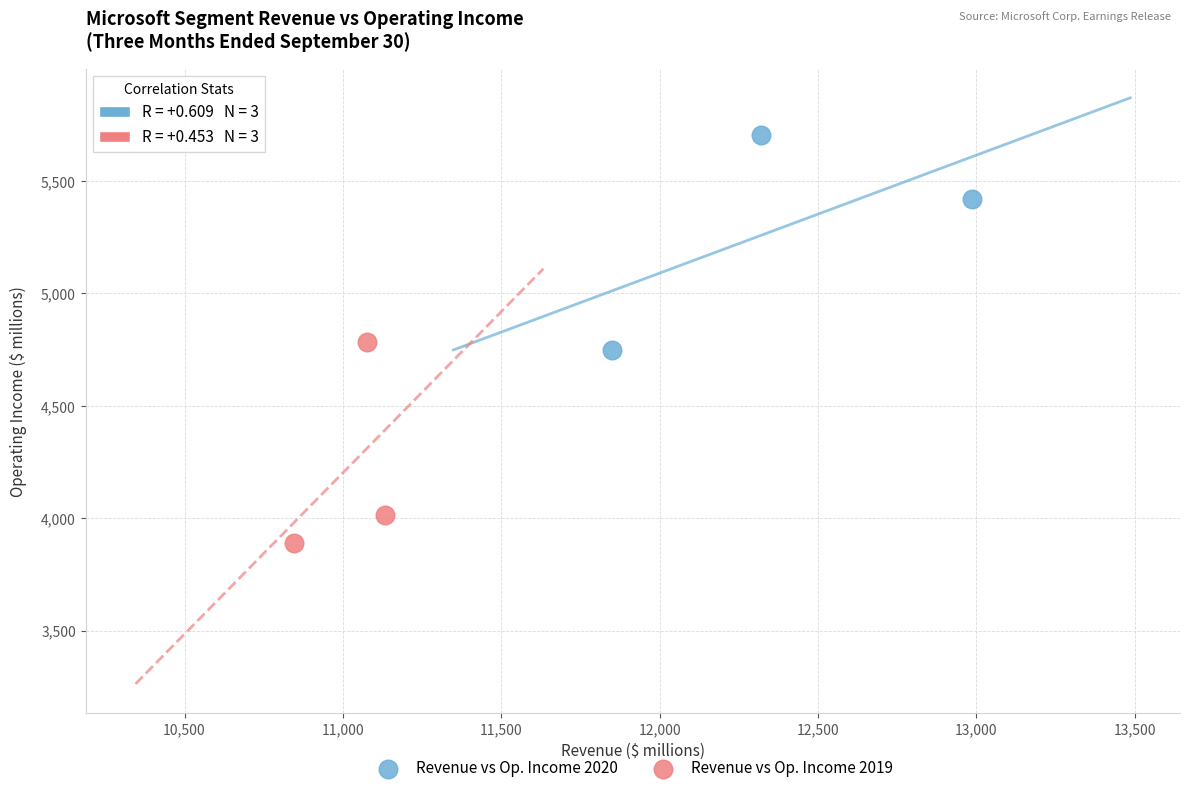

Which series has the largest Y range (max minus min)?

Revenue vs Op. Income 2020